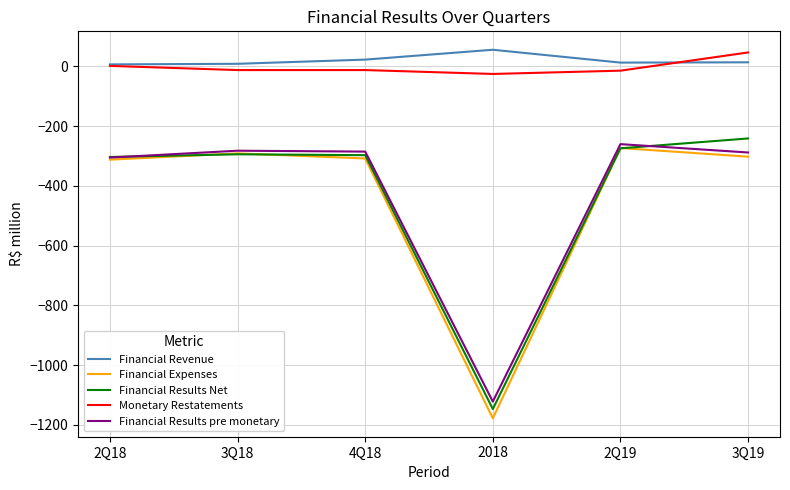

Which series changed the most between 2Q18 and 2018?

Financial Expenses